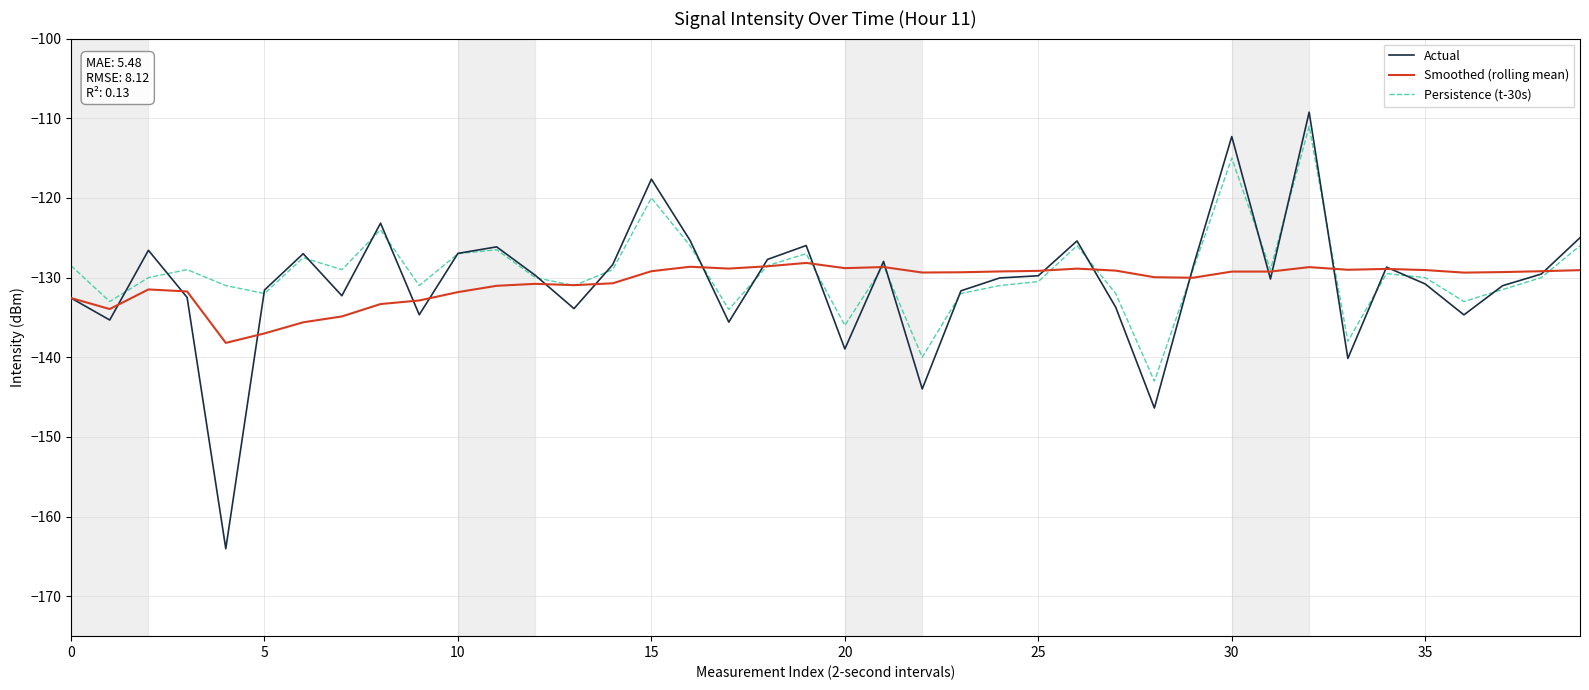

How many values in the Actual series are below -129?

23